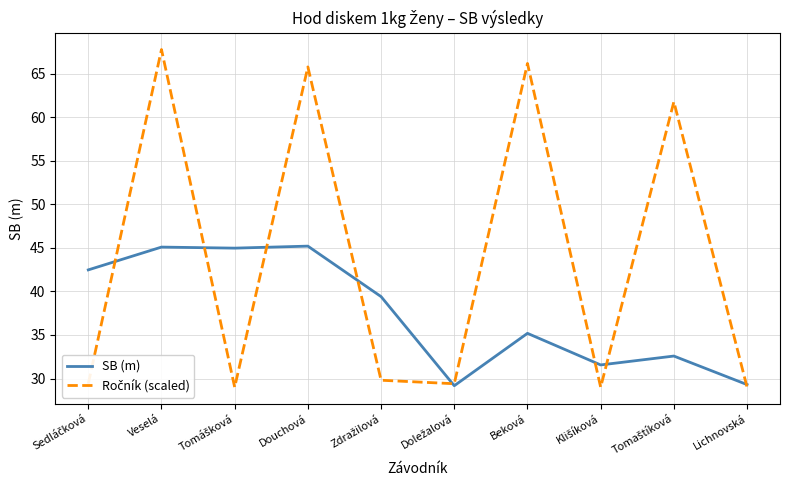

What position from the right is Veselá?

9